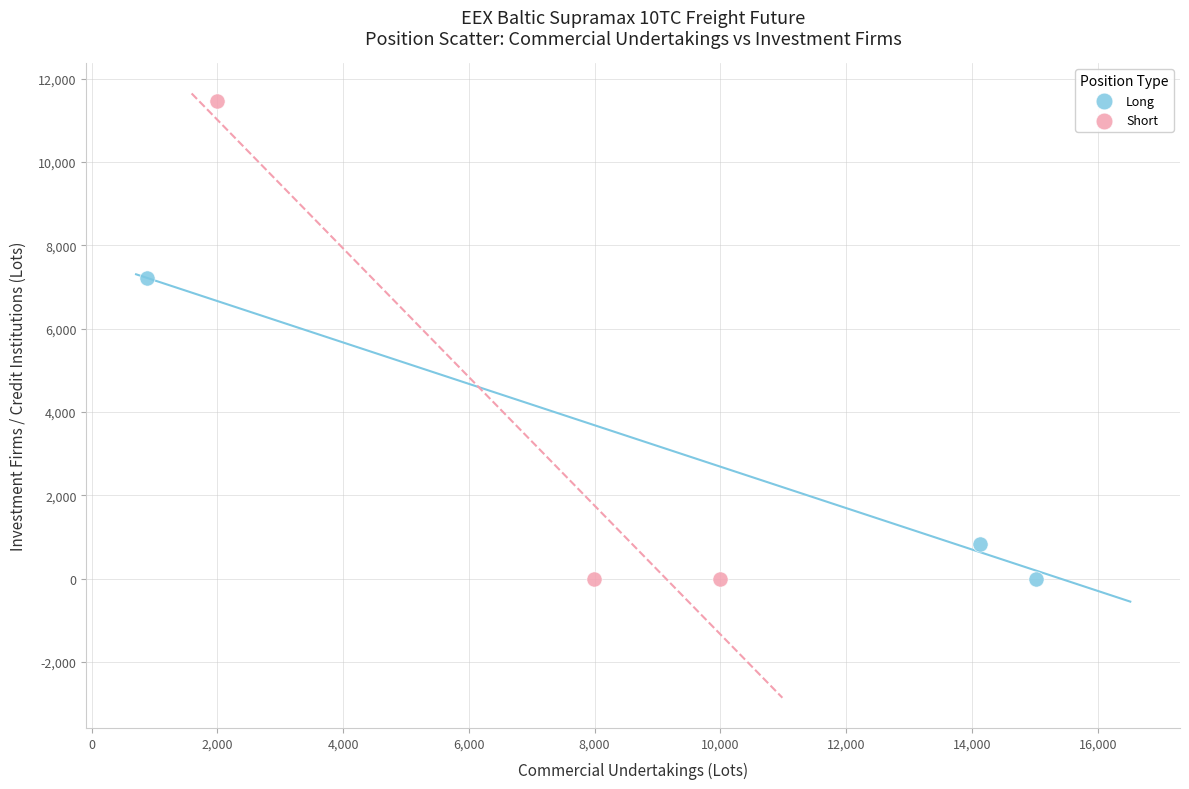

Which series reaches the maximum Y coordinate?

Short